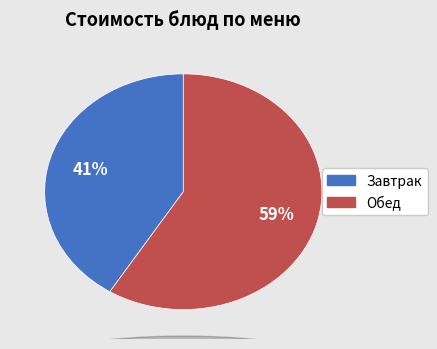

To the nearest percent, what is the difference between the largest and smallest slice percentages?

18%